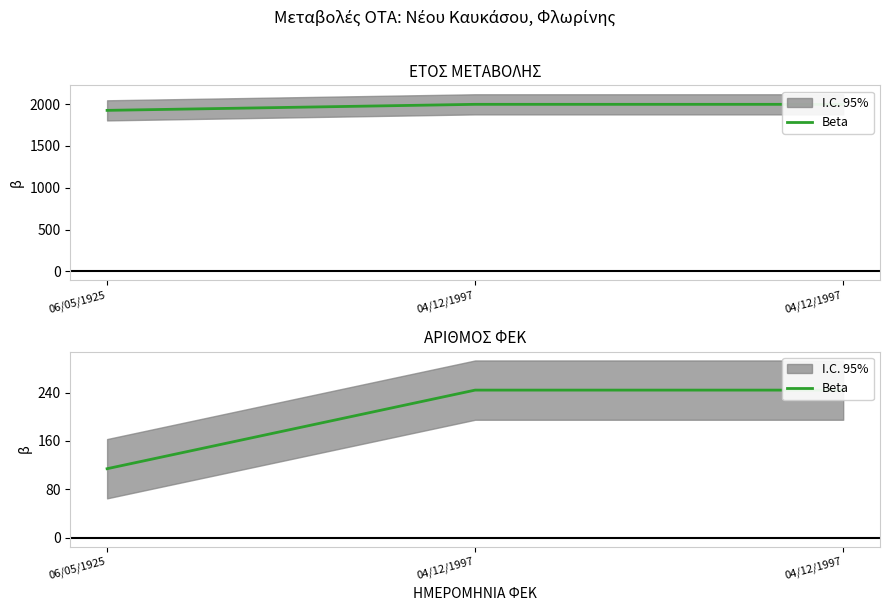

The chart shows a value of 244 at 04/12/1997. True or false?

True